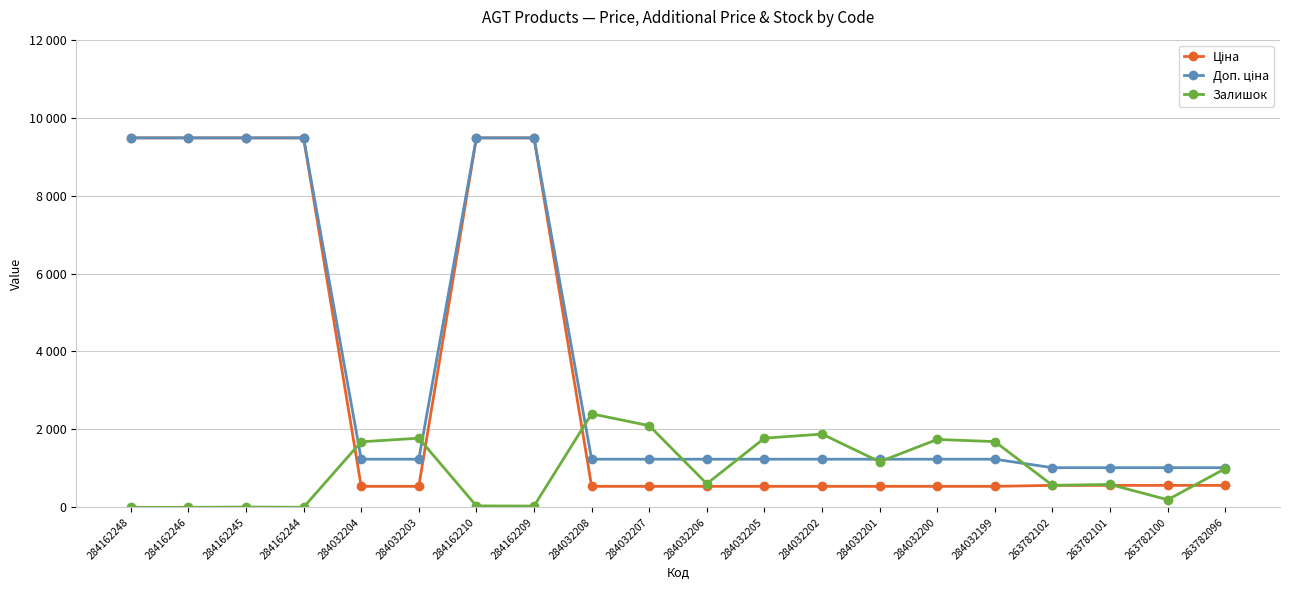

Reading left to right, transcribe all the data shown in this chart.

Ціна: 9480.1	9480.1	9480.1	9480.1	539.0	539.0	9480.1	9480.1	539.0	539.0	539.0	539.0	539.0	539.0	539.0	539.0	564.0	564.0	564.0	564.0
Доп. ціна: 9480.1	9480.1	9480.1	9480.1	1235.4	1235.4	9480.1	9480.1	1235.4	1235.4	1235.4	1235.4	1235.4	1235.4	1235.4	1235.4	1017.8	1017.8	1017.8	1017.8
Залишок: 0.0	0.0	8.0	2.0	1682.0	1774.0	37.0	33.0	2400.0	2096.0	605.0	1775.0	1880.0	1171.0	1742.0	1687.0	566.0	587.0	195.0	995.0